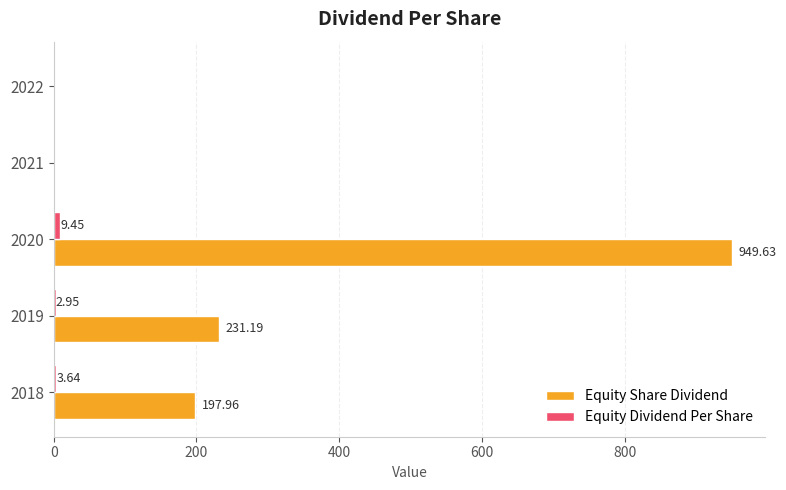

What is the sum of all Equity Share Dividend values?

1378.8